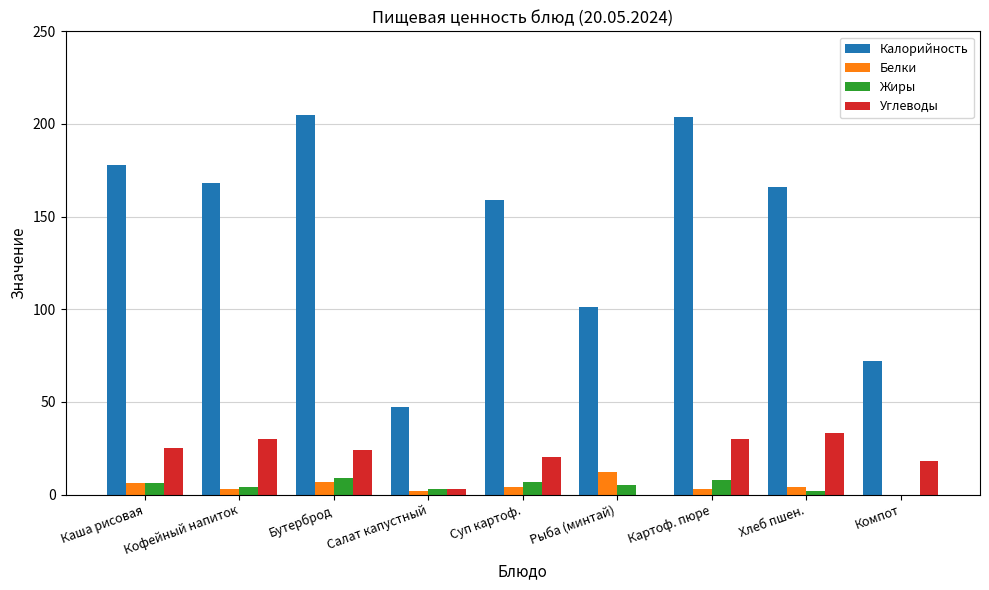

Where is Калорийность nearest to the value 126?

Рыба (минтай)